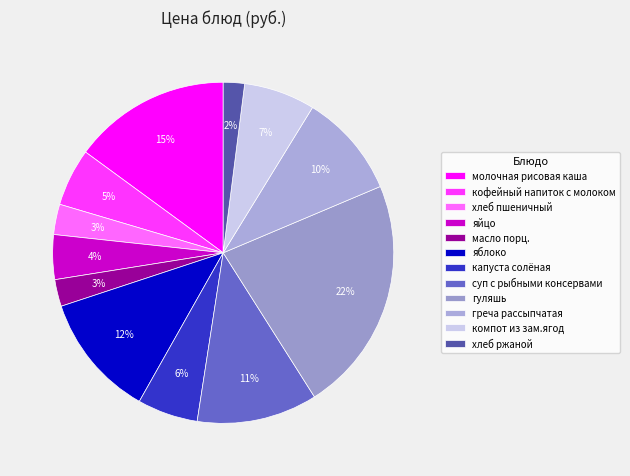

What percentage is the масло порц. slice, to the nearest percent?

3%